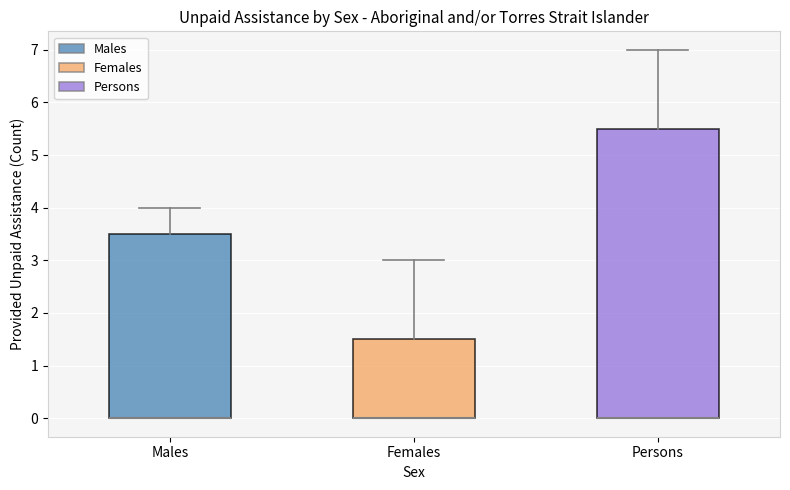

Where is the upper edge of the box for Males on the y-axis? The values are not printed on the chart, so give them approximately, as read against the axis.

3.5